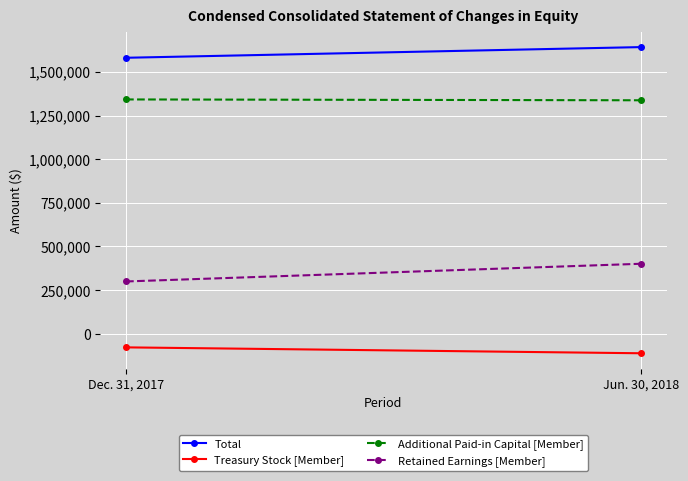

What is the difference between the Retained Earnings [Member] values at Jun. 30, 2018 and Dec. 31, 2017?

101411